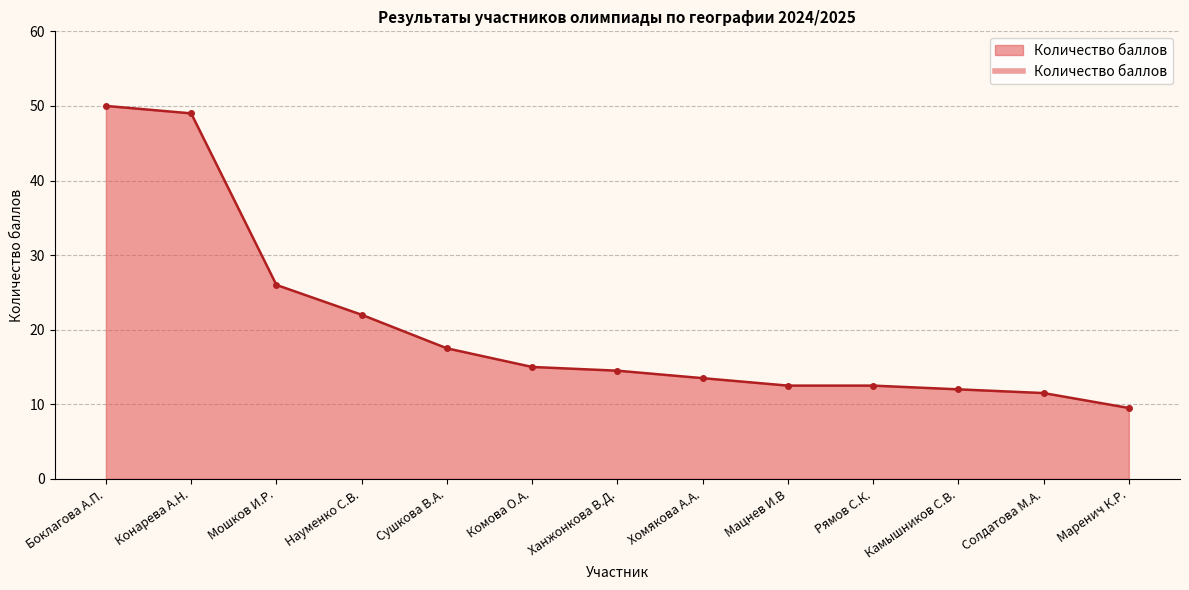

Read the value at Сушкова В.А..

17.5